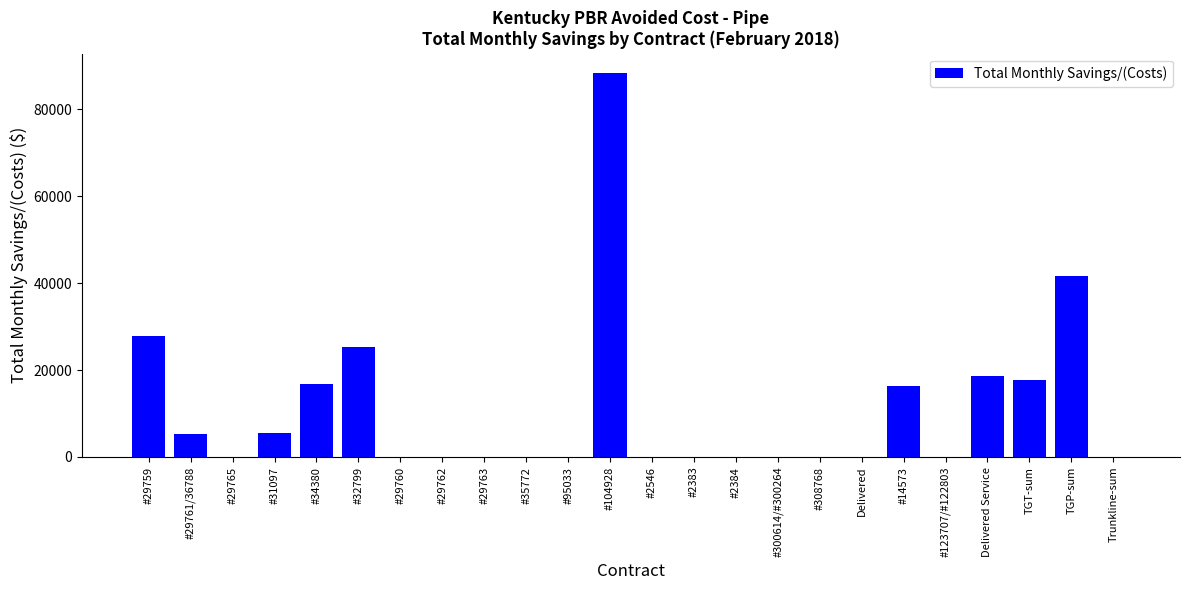

Count the number of categories in the chart.

24